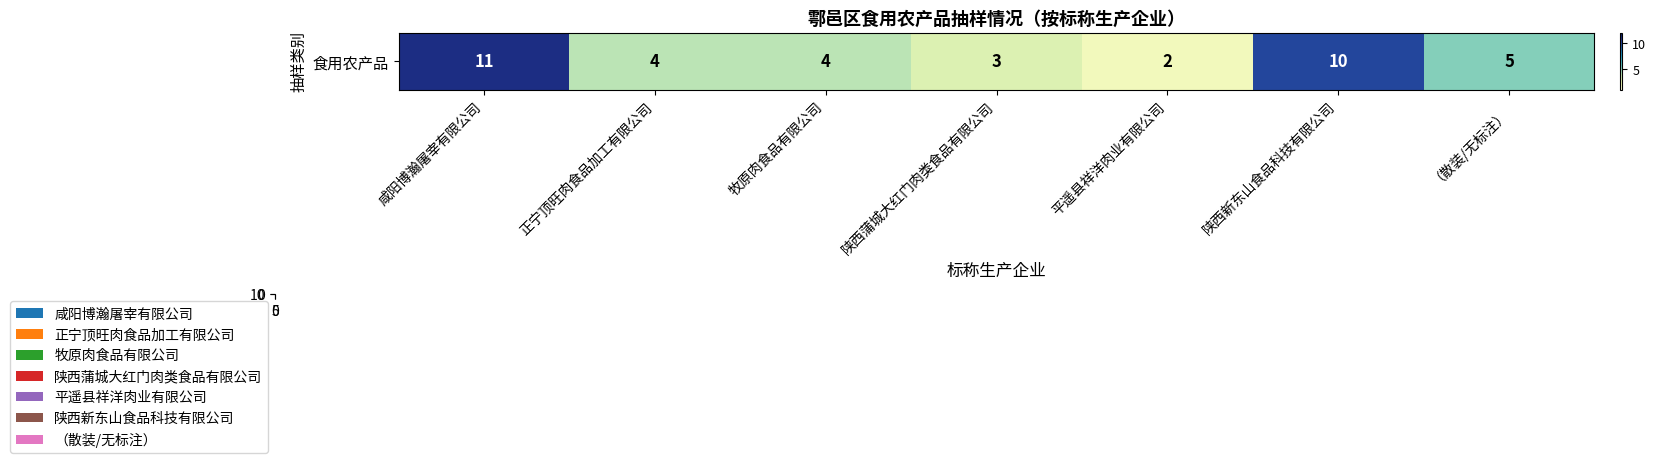

What is the highest value of the 正宁顶旺肉食品加工有限公司 series?

4